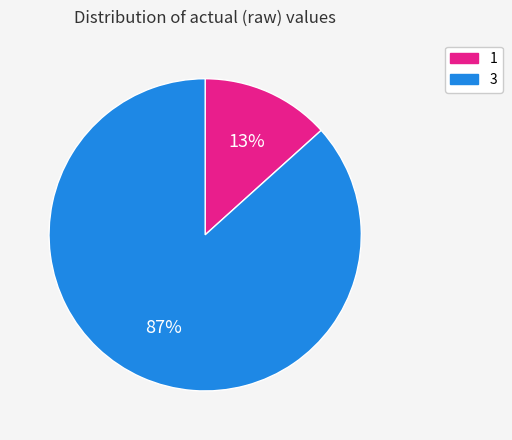

Is there a majority slice in this chart?

Yes